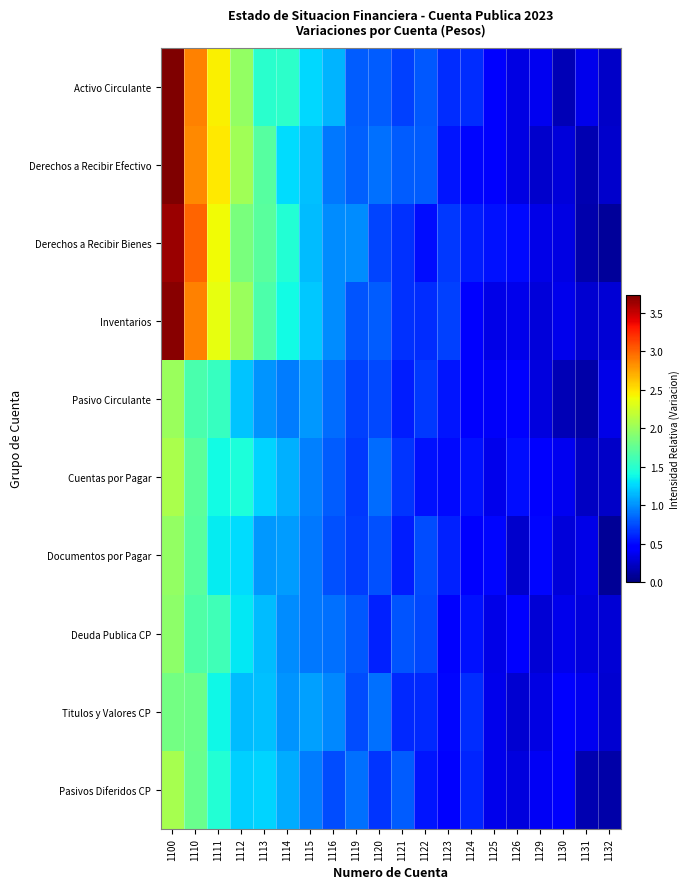

What is the total value across all series at 1120?

7.7